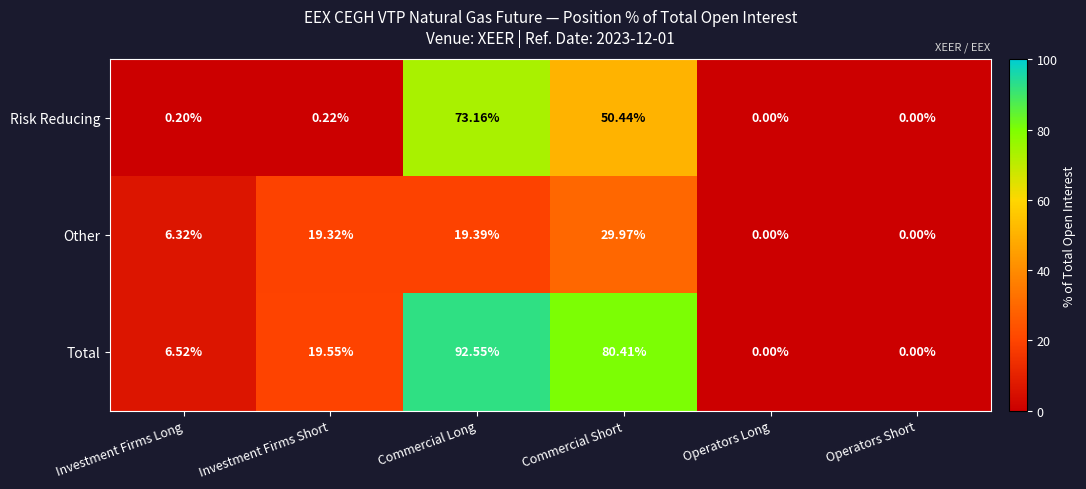

At which label does Other reach its peak?

Commercial Short